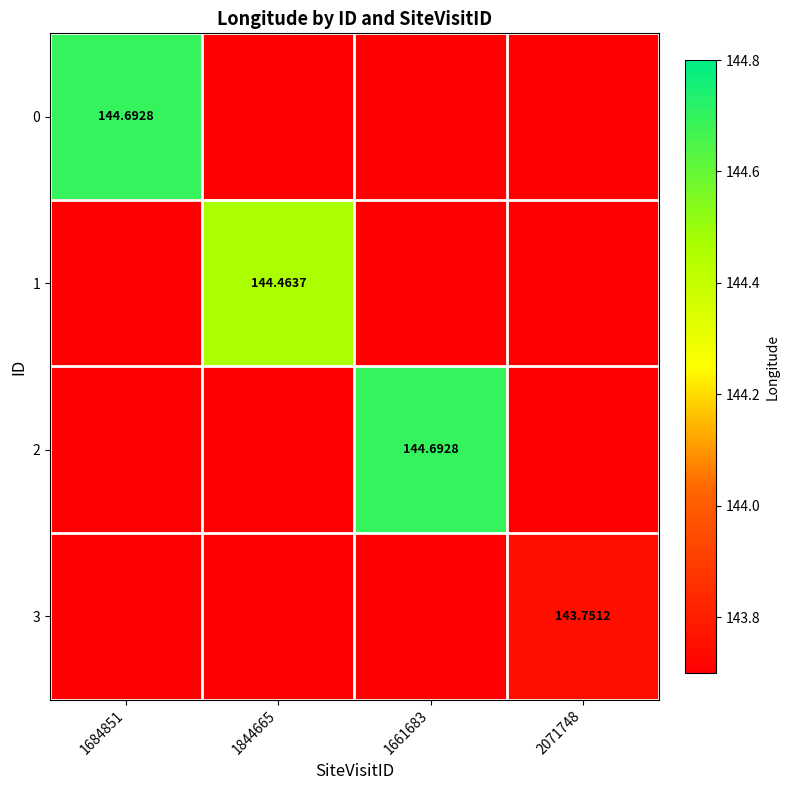

Is the value of 3 at 1684851 greater than the value of 0 at 1661683?

No